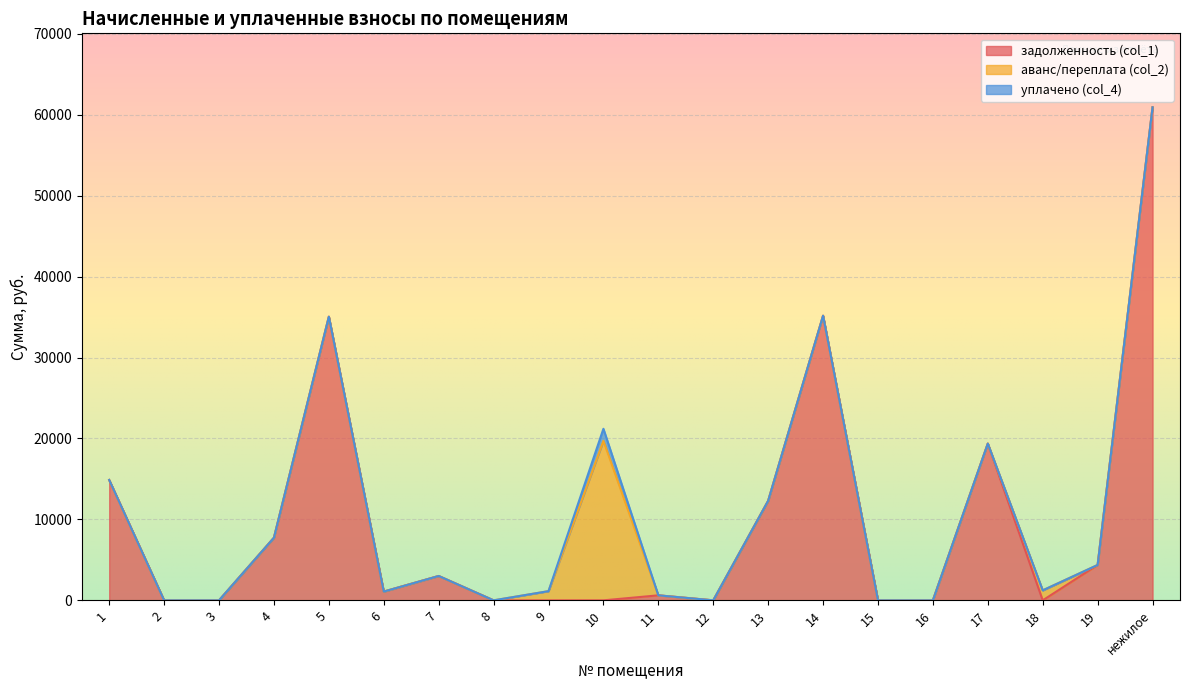

True or false: уплачено (col_4) has more than 1 interior local peaks.

False